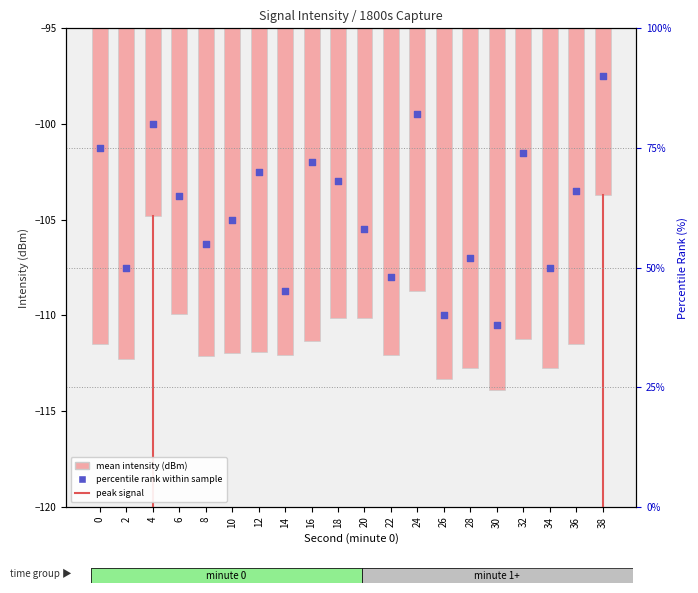

Which series reaches the maximum Y coordinate?

percentile rank within sample